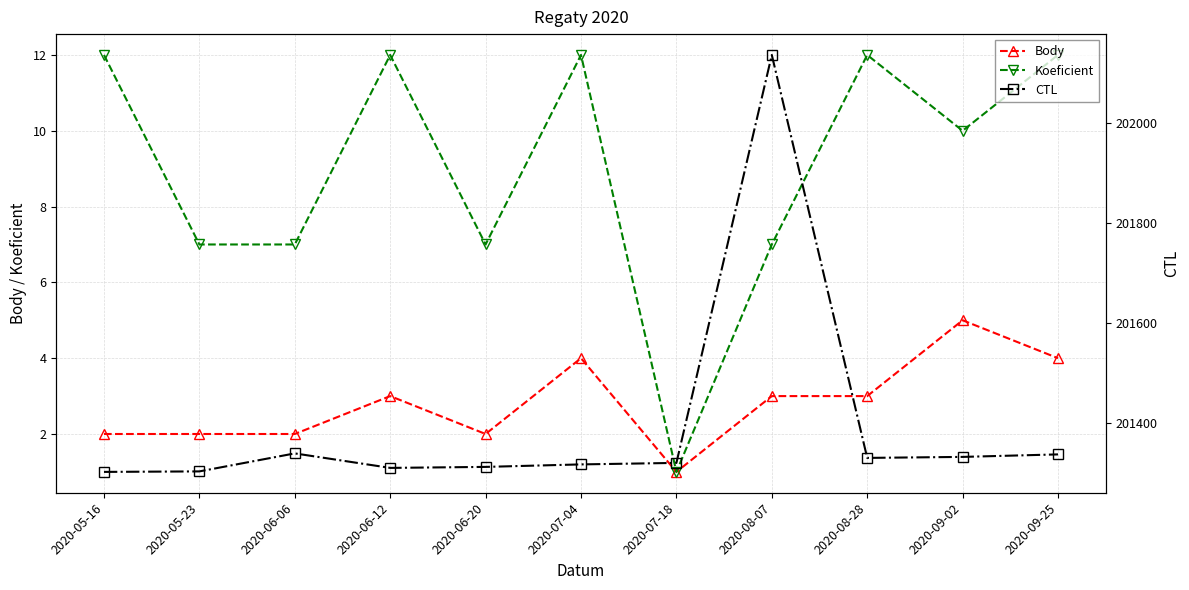

Reading right to left, what are all the values shown in this chart?

Body: 2020-09-25=4	2020-09-02=5	2020-08-28=3	2020-08-07=3	2020-07-18=1	2020-07-04=4	2020-06-20=2	2020-06-12=3	2020-06-06=2	2020-05-23=2	2020-05-16=2
Koeficient: 2020-09-25=12	2020-09-02=10	2020-08-28=12	2020-08-07=7	2020-07-18=1	2020-07-04=12	2020-06-20=7	2020-06-12=12	2020-06-06=7	2020-05-23=7	2020-05-16=12
CTL: 2020-09-25=201338	2020-09-02=201333	2020-08-28=201331	2020-08-07=202137	2020-07-18=201321	2020-07-04=201318	2020-06-20=201313	2020-06-12=201311	2020-06-06=201340	2020-05-23=201304	2020-05-16=201303